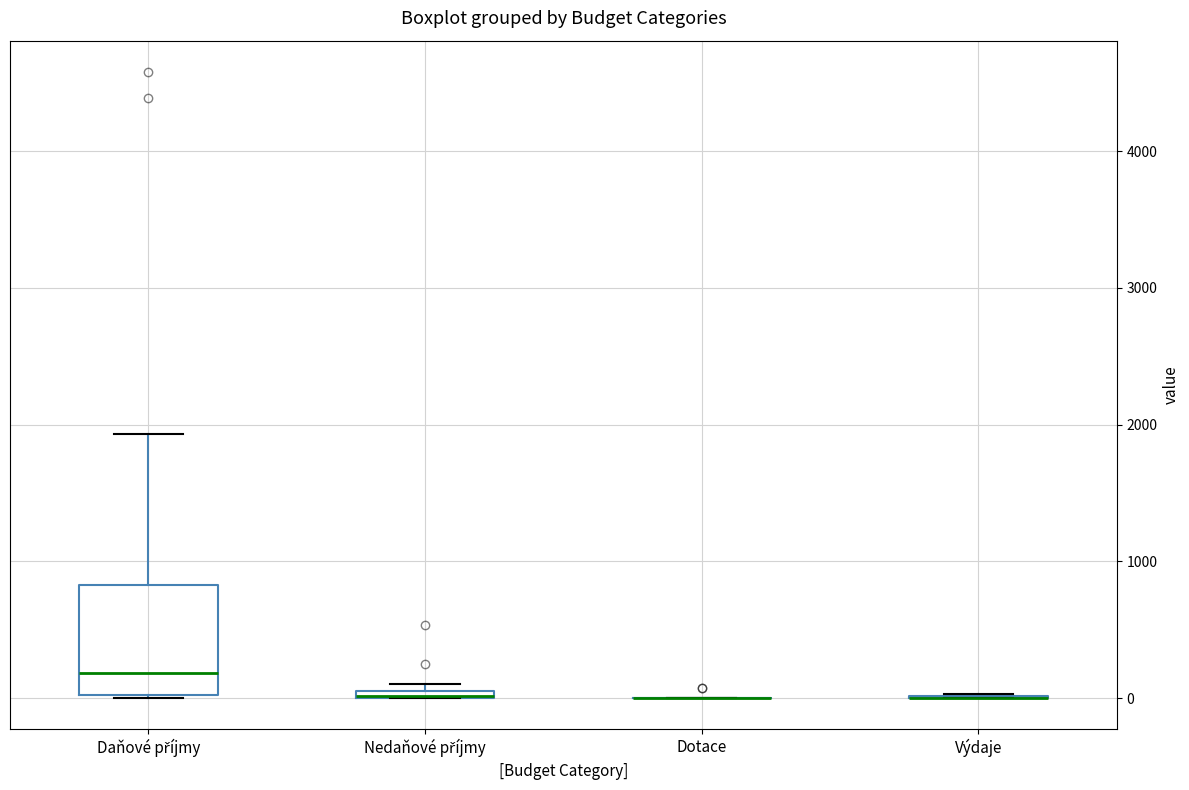

Which box is the tallest, from its lower edge to its upper edge?

Daňové příjmy